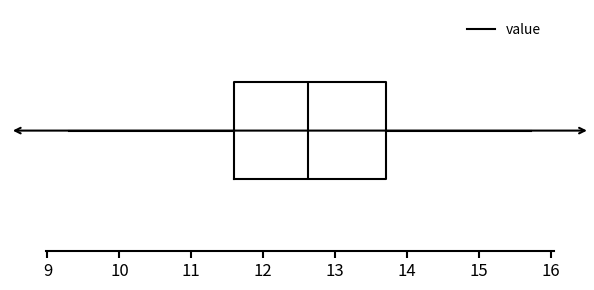

Read this box plot against the x-axis: the position of the median line, the range covered by the box, and the ends of both whiskers. The values are not printed on the chart, so give them approximately, as read against the axis.

median 12.6, box 11.6 to 13.7, whiskers 9.3 to 15.7